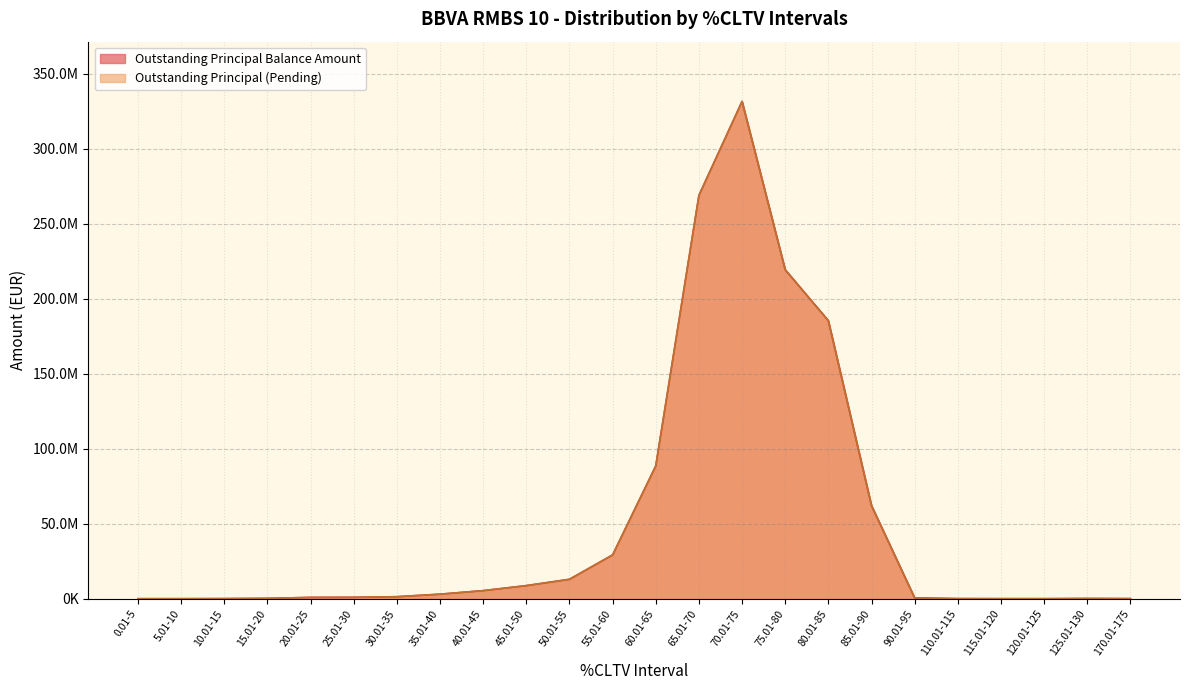

Does the chart display data point markers on the line(s)?

No